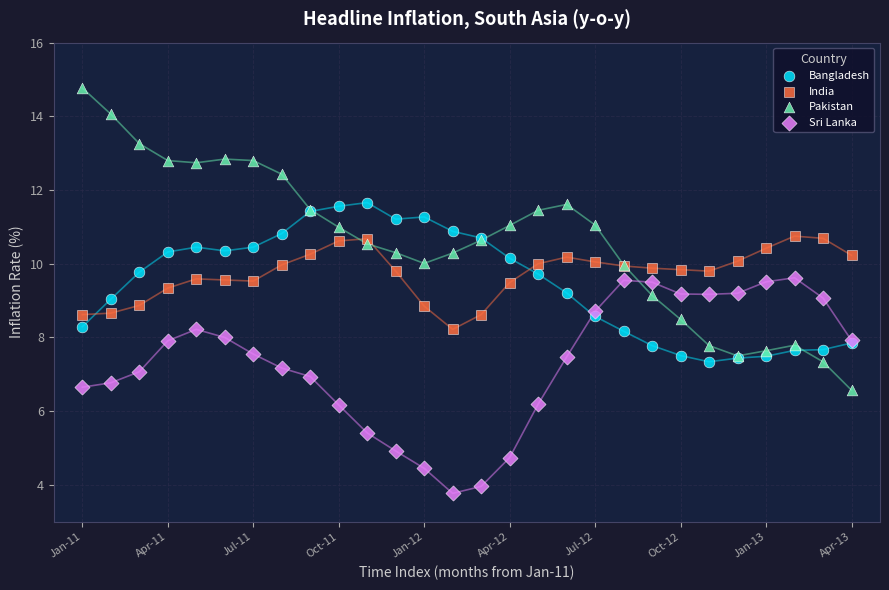

Which series has the largest Y range (max minus min)?

Pakistan